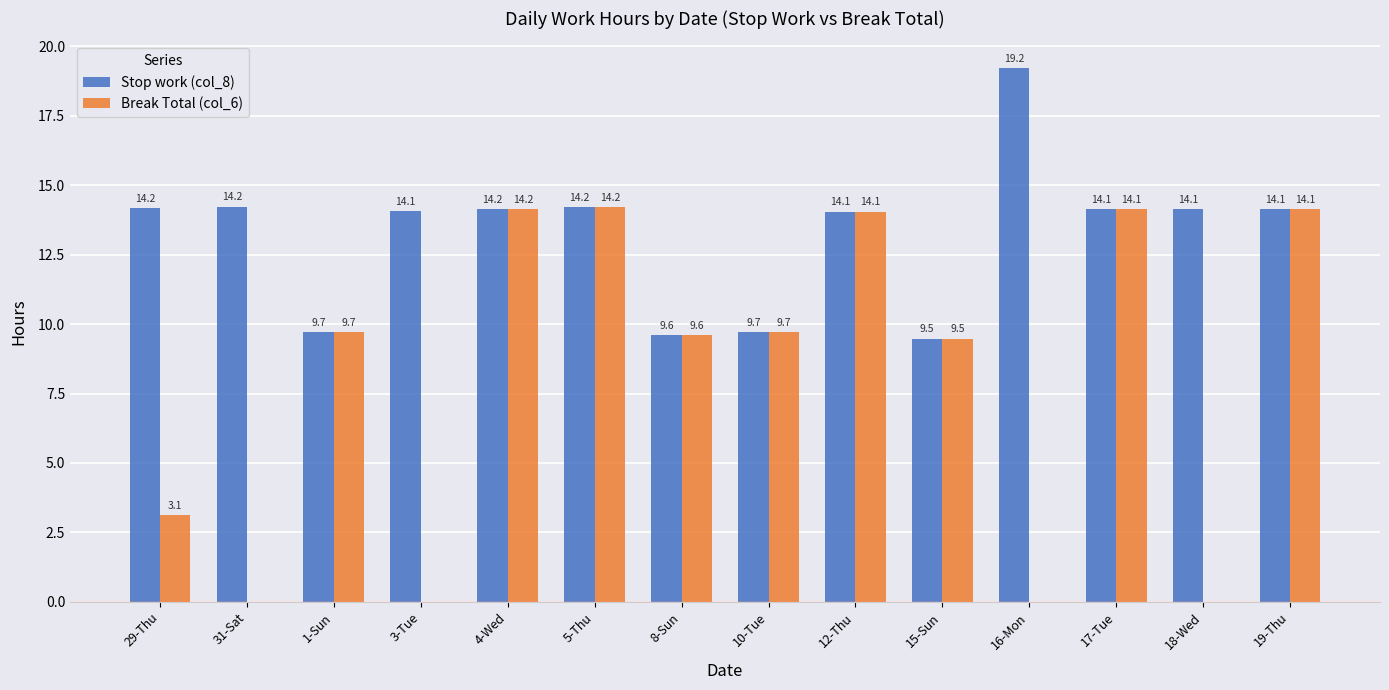

What is the sum of the Break Total (col_6) values at 17-Tue and 3-Tue?

14.1